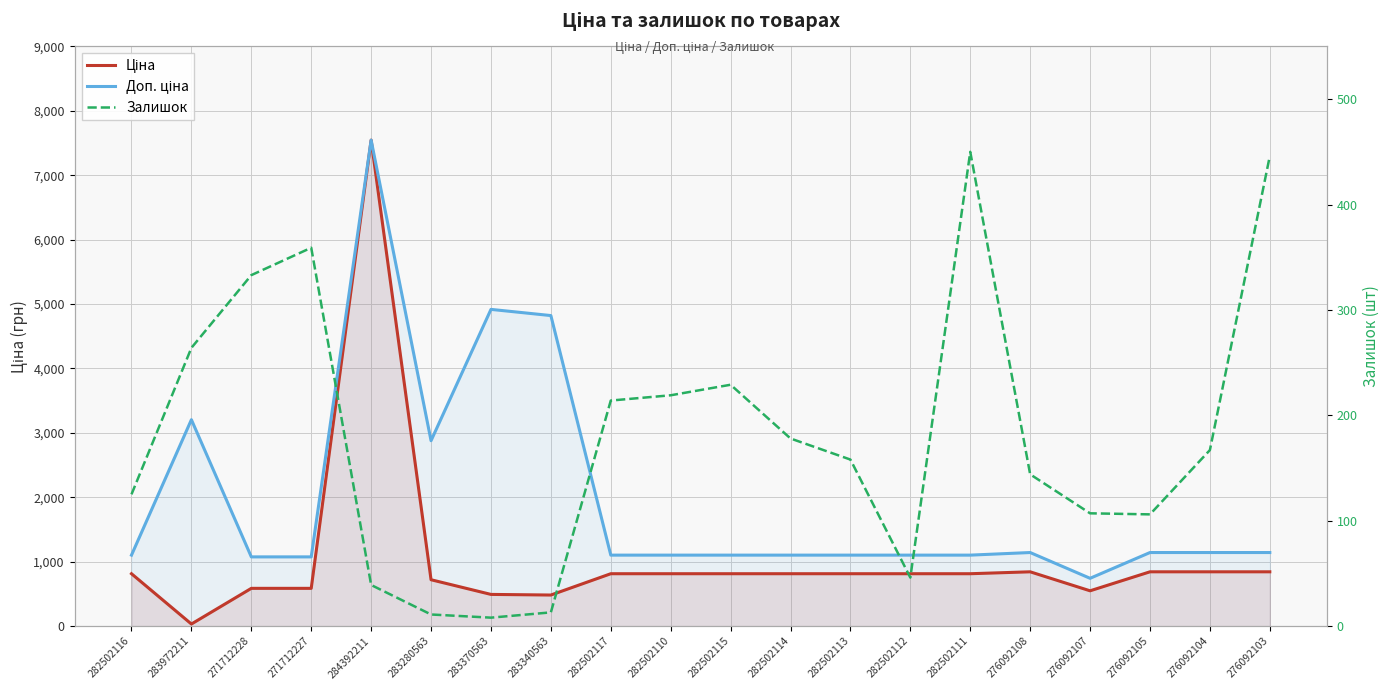

True or false: Доп. ціна and Ціна intersect in this chart.

False